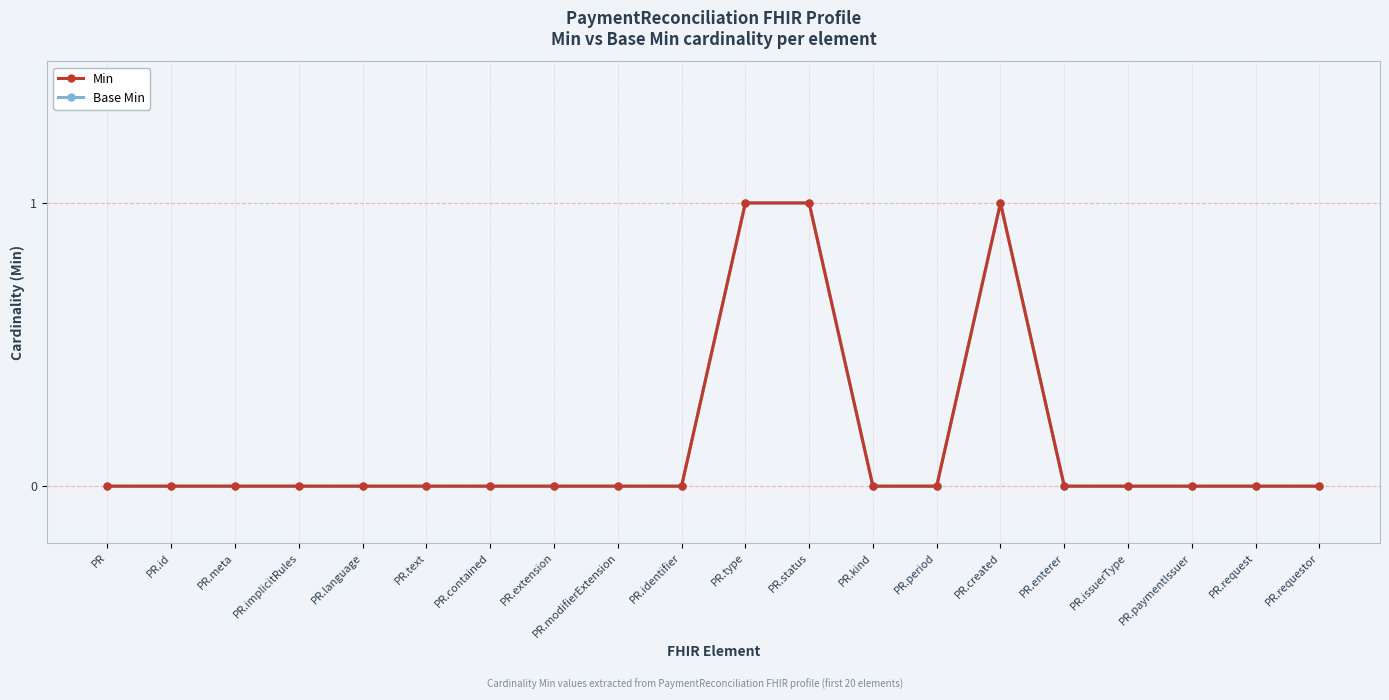

At PR.request, list the series in order from largest to smallest.

Min, Base Min